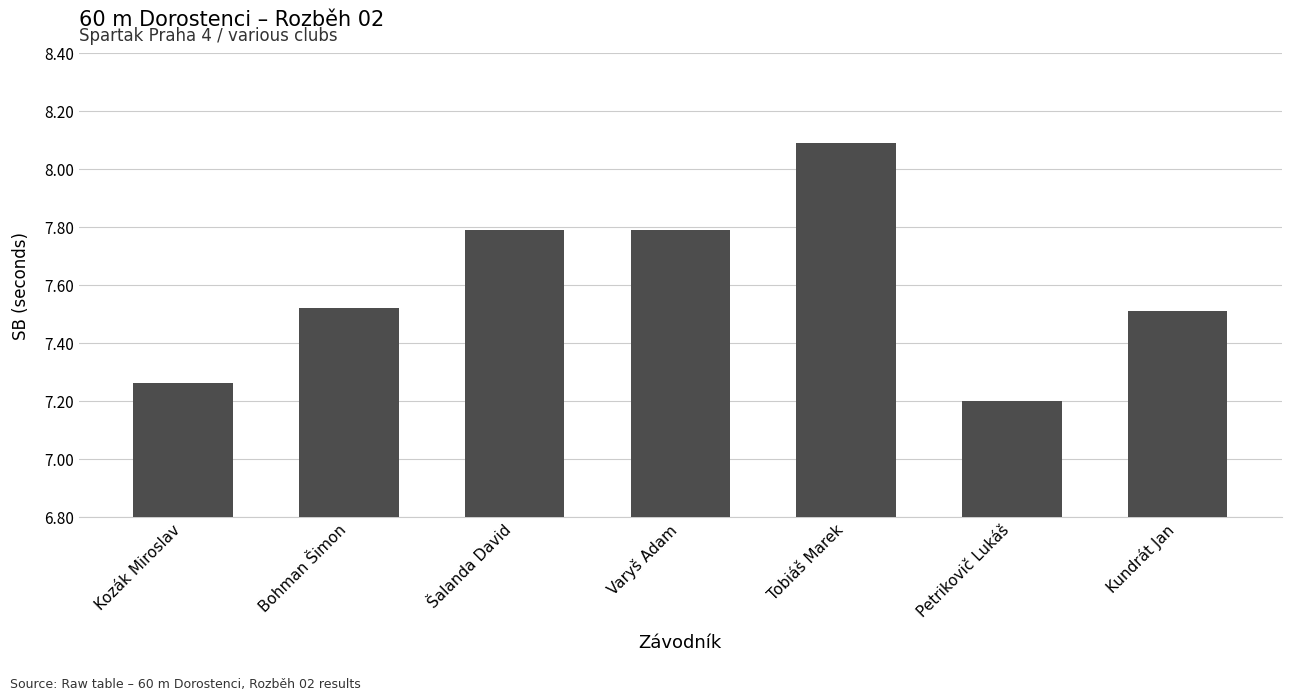

The chart shows a value of 1.6 at Kozák Miroslav. True or false?

False